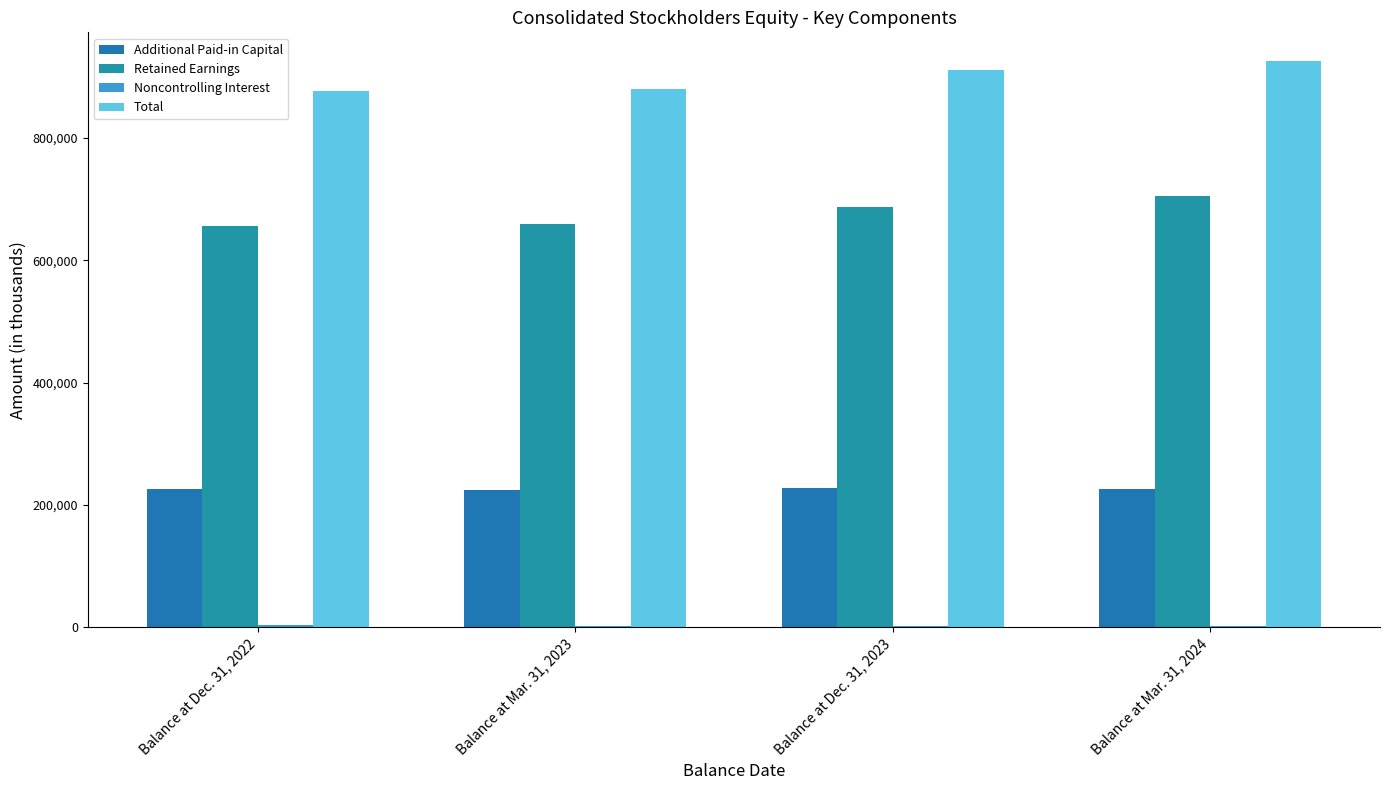

How many data points does each series have?

4